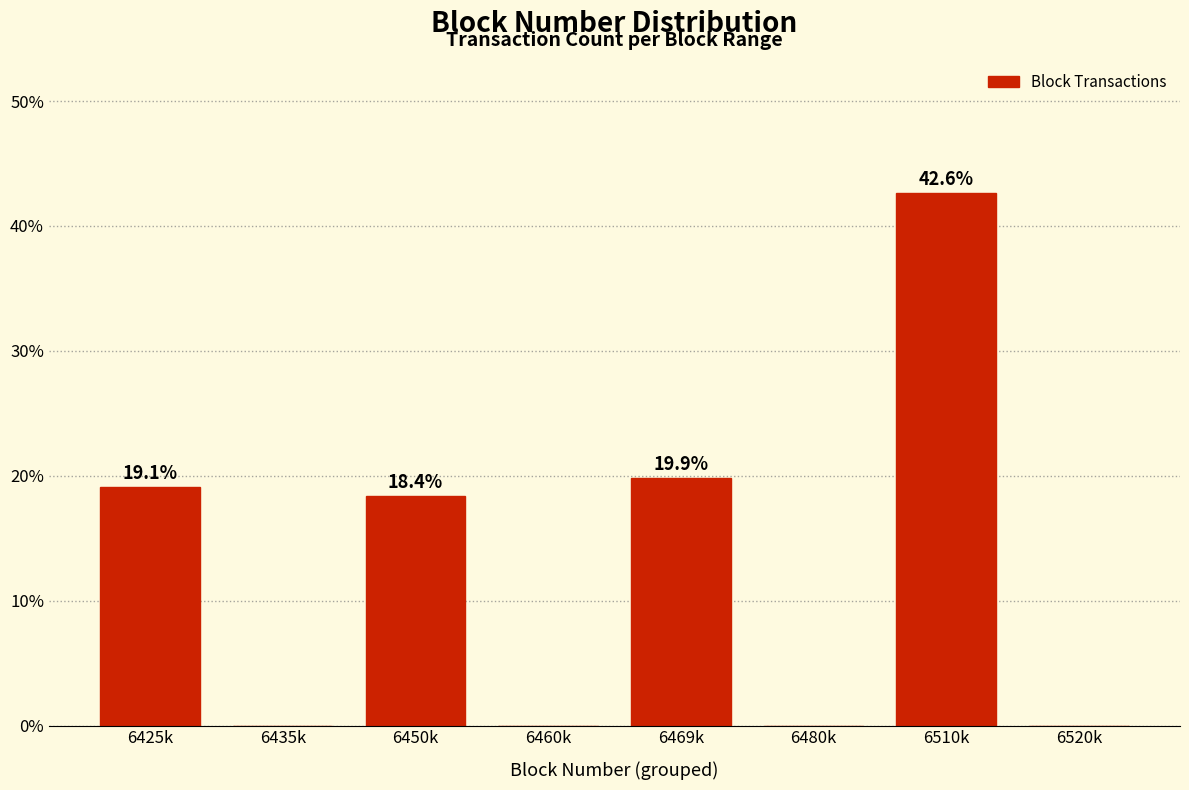

Reading left to right, list all the values displayed in this chart.

6425k=19.1	6435k=0.0	6450k=18.4	6460k=0.0	6469k=19.9	6480k=0.0	6510k=42.6	6520k=0.0